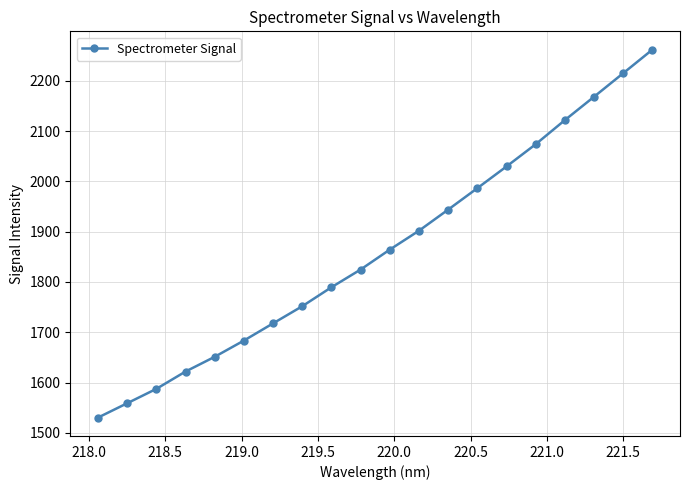

What is the difference between the second highest and second lowest values?

656.3